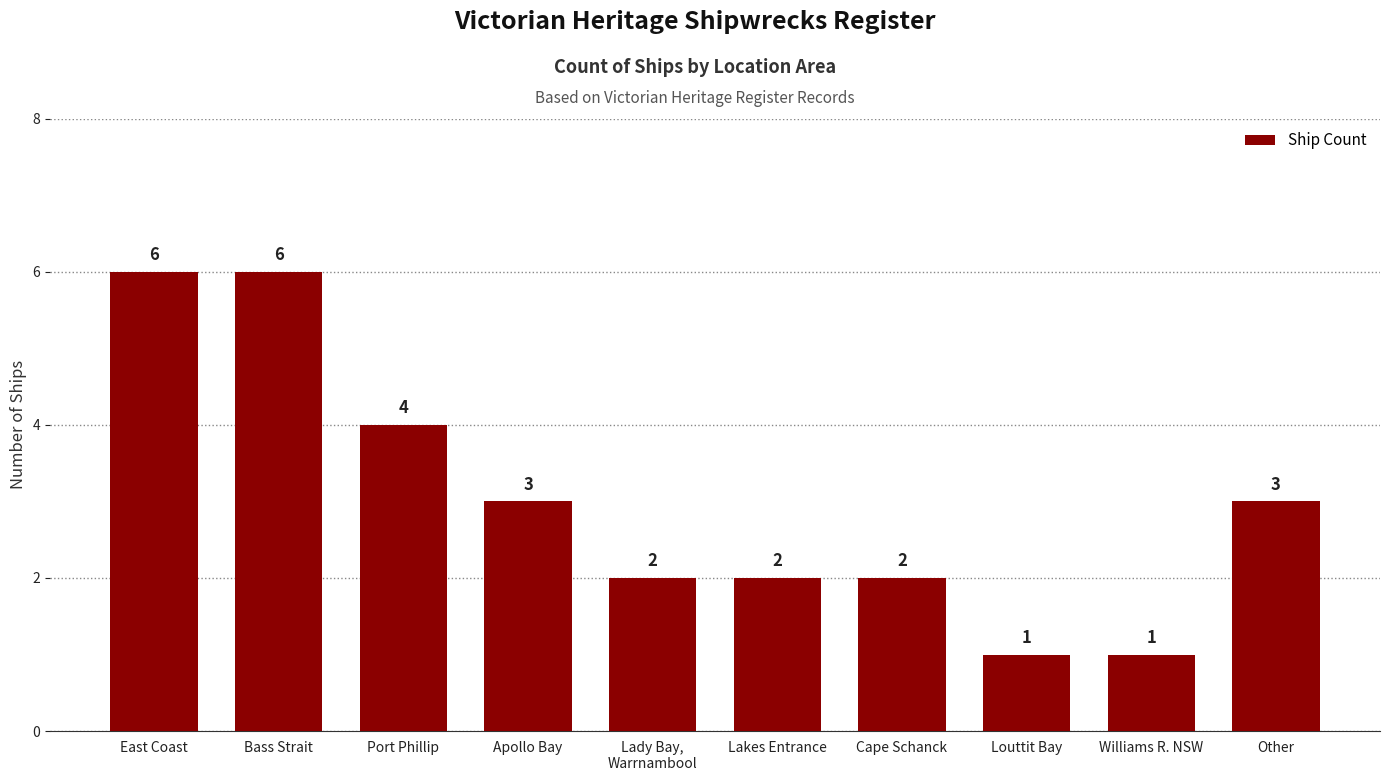

What position from the right is Cape Schanck?

4